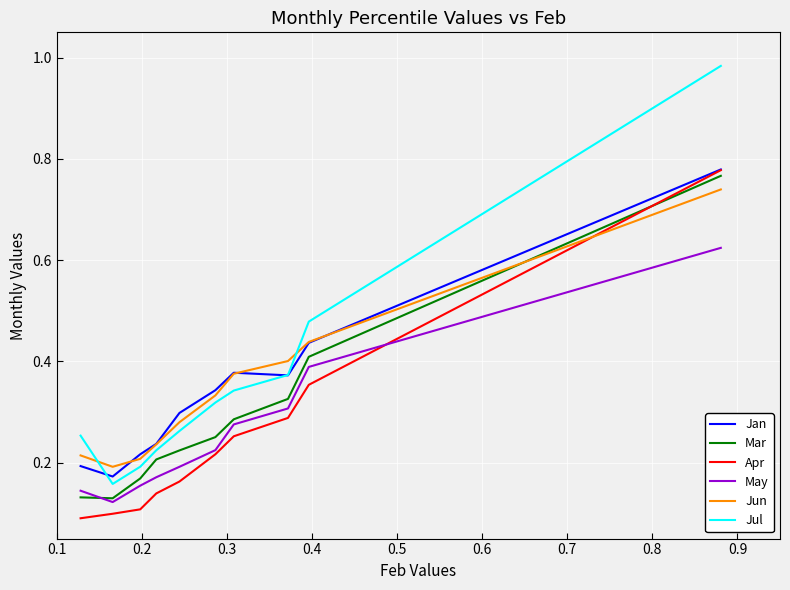

How many May values are between 0 and 1?

10